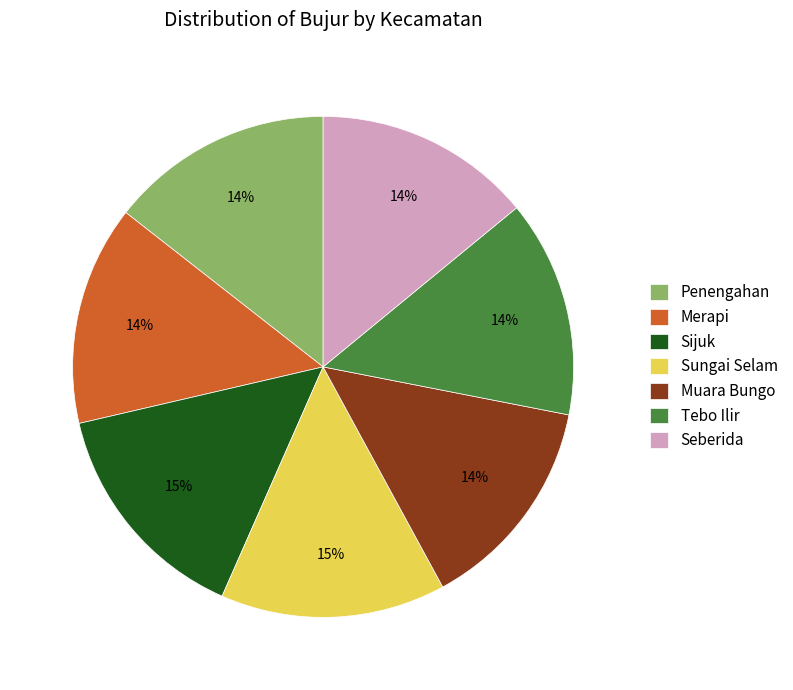

True or false: Muara Bungo accounts for 26% of the total.

False